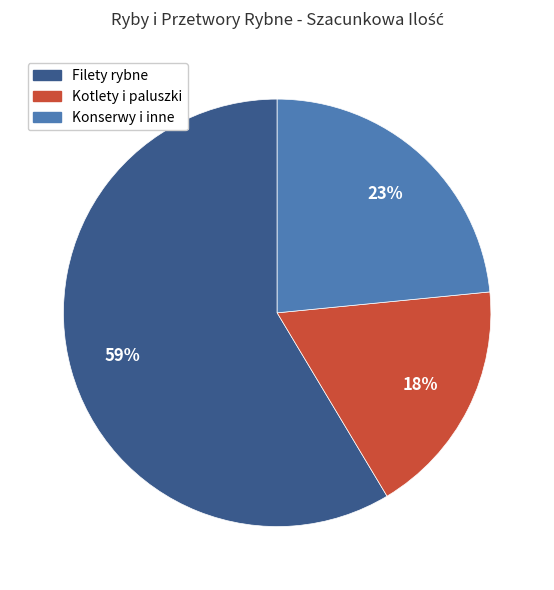

Combined, do Konserwy i inne and Kotlety i paluszki account for over 50%?

No